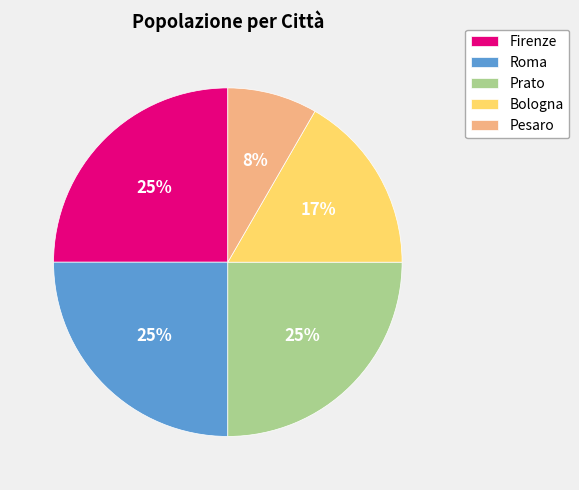

Count the number of slices in the pie.

5